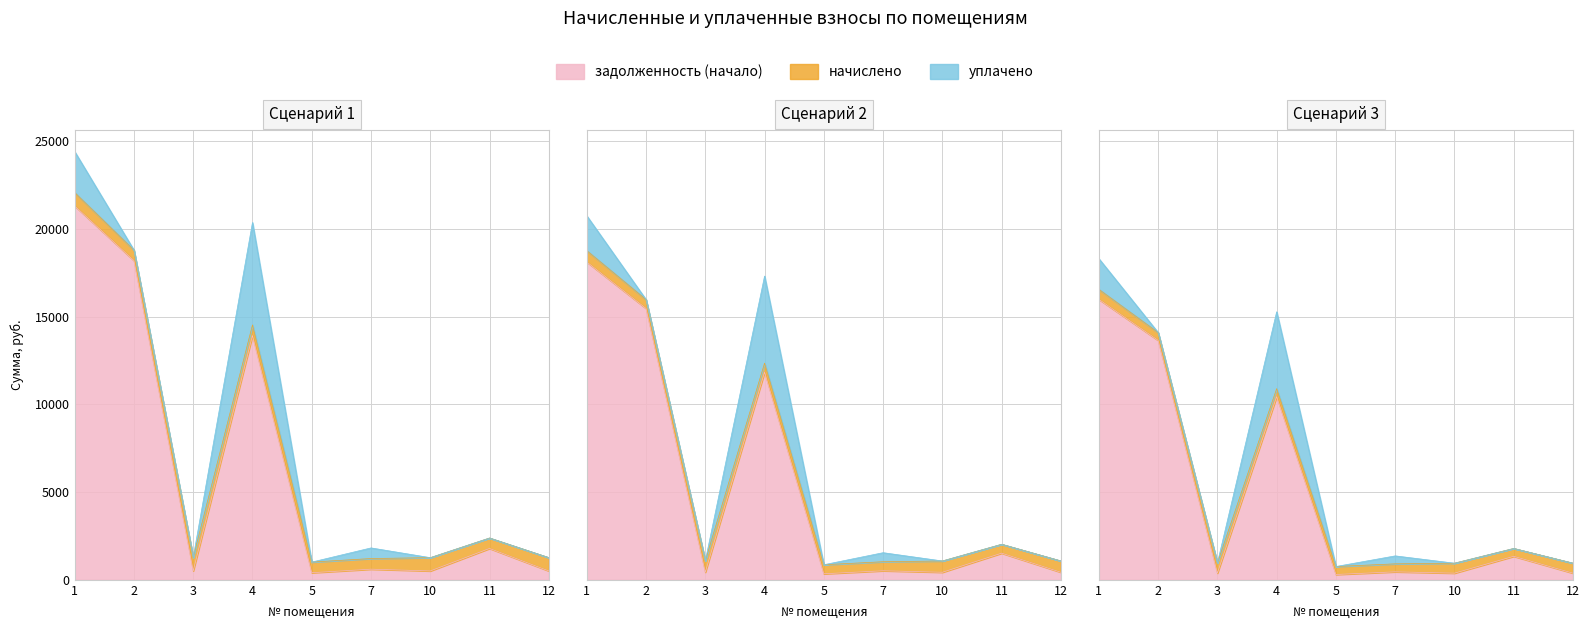

How many lines are shown in the chart?

3